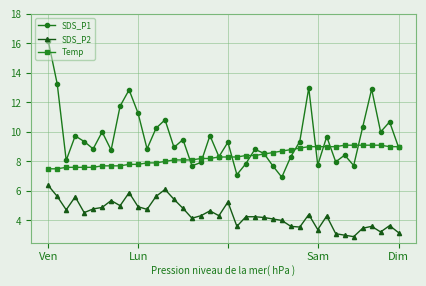

What is the sum of all SDS_P2 values?

176.8